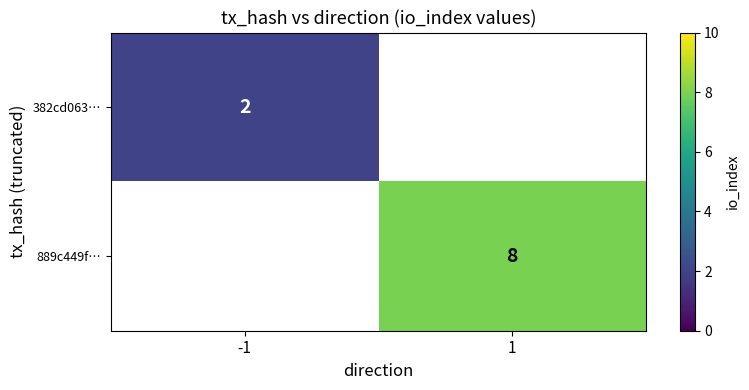

Is it true that 382cd063… equals 0 at -1?

False